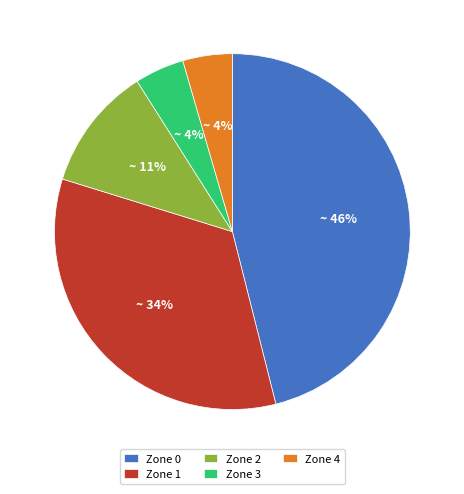

How many segments does this pie chart have?

5